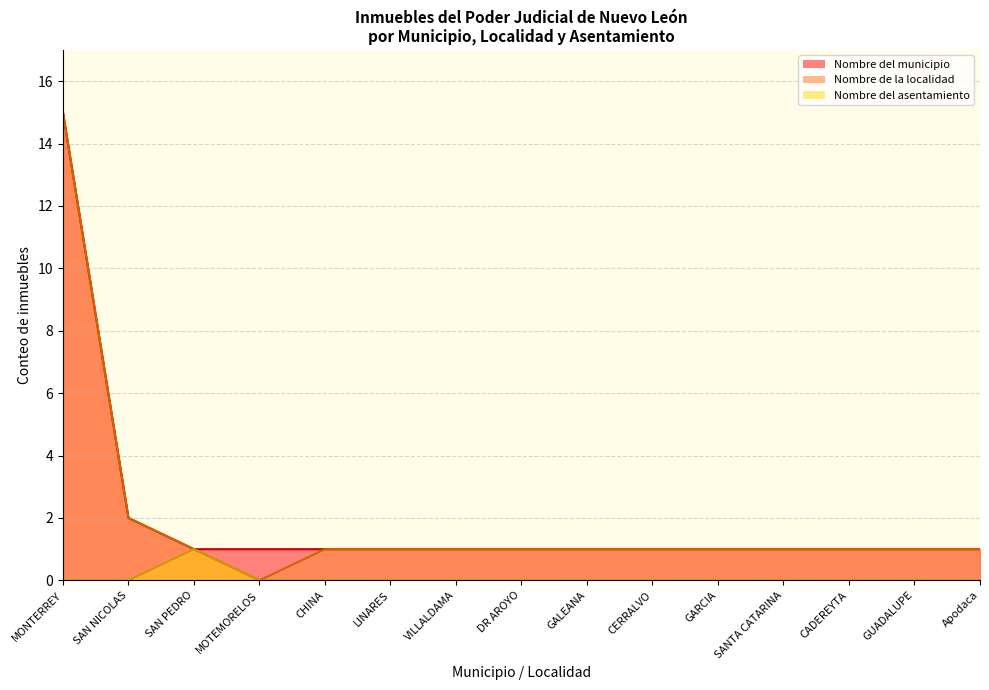

What is the highest value of the Nombre de la localidad series?

15